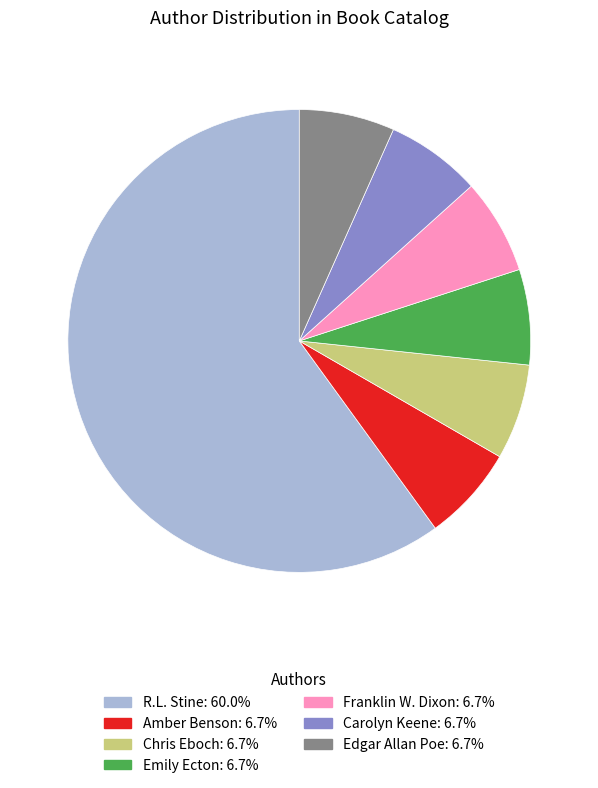

Is it true that Franklin W. Dixon is 7% of the pie?

True